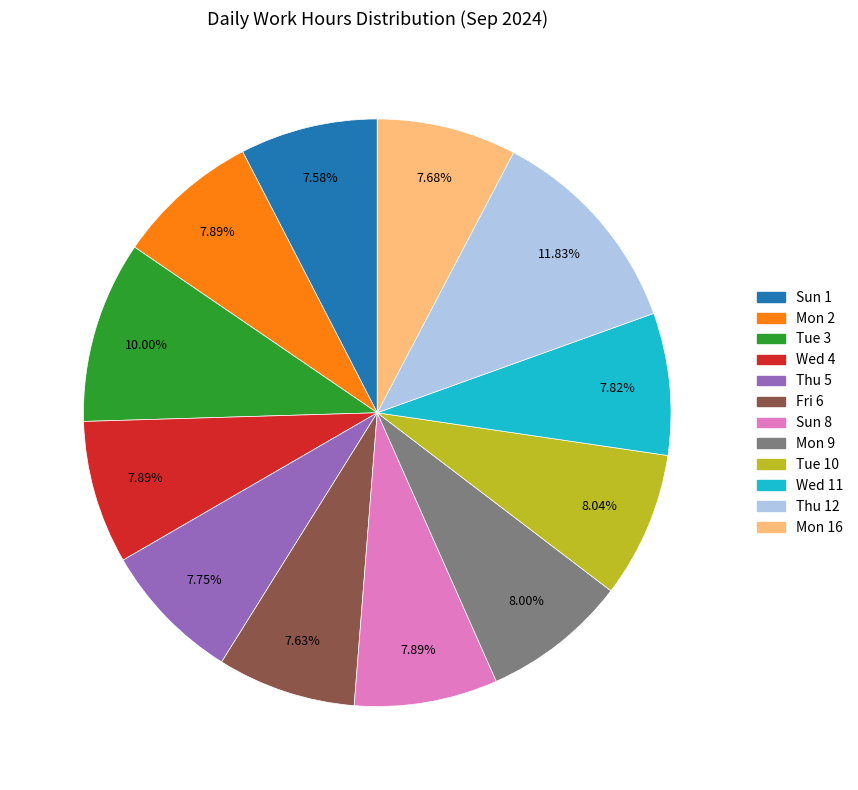

What is the ratio of the value at Mon 16 to the value at Mon 2?

1.0